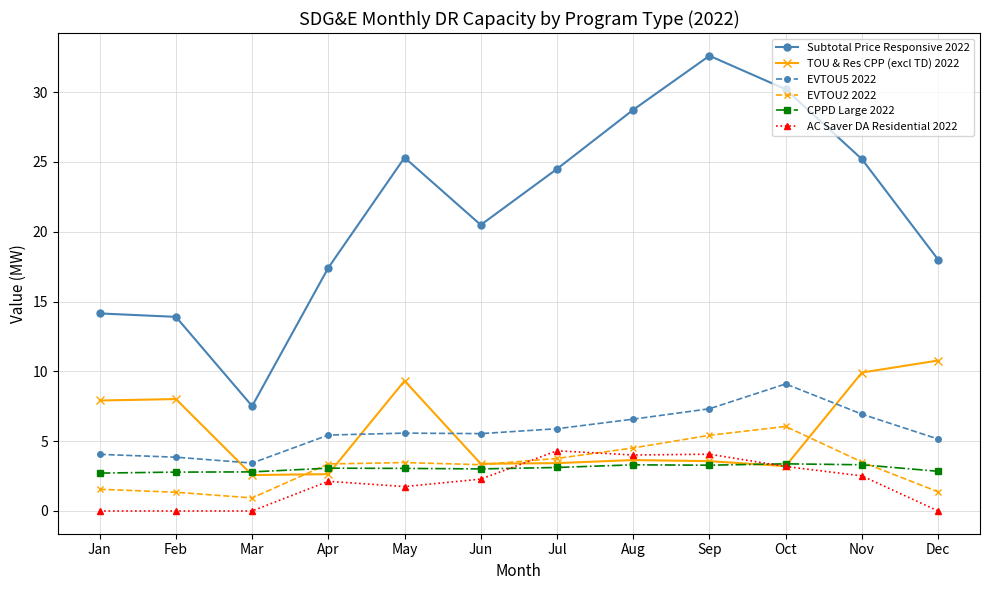

What is the total value across all series at Feb?

29.9